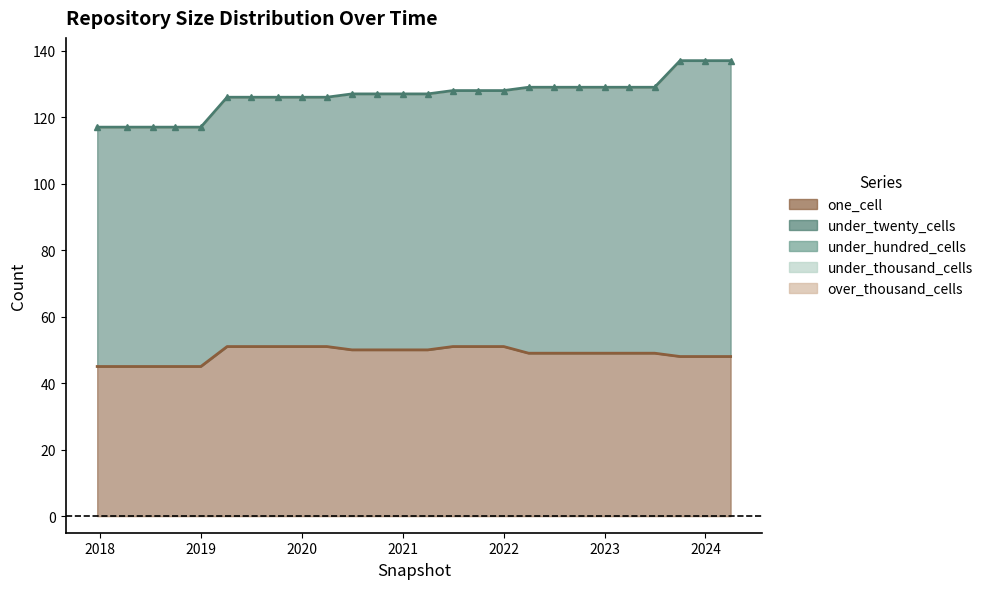

List the labels in order of over_thousand_cells value, smallest first.

2017-12-22, 2018-04-09, 2018-07-11, 2018-09-28, 2019-01-01, 2019-04-06, 2019-07-01, 2019-10-09, 2020-01-01, 2020-04-01, 2020-07-01, 2020-10-01, 2021-01-01, 2021-04-01, 2021-07-01, 2021-10-01, 2022-01-01, 2022-04-01, 2022-07-01, 2022-10-01, 2023-01-01, 2023-04-01, 2023-07-01, 2023-10-01, 2024-01-01, 2024-04-01